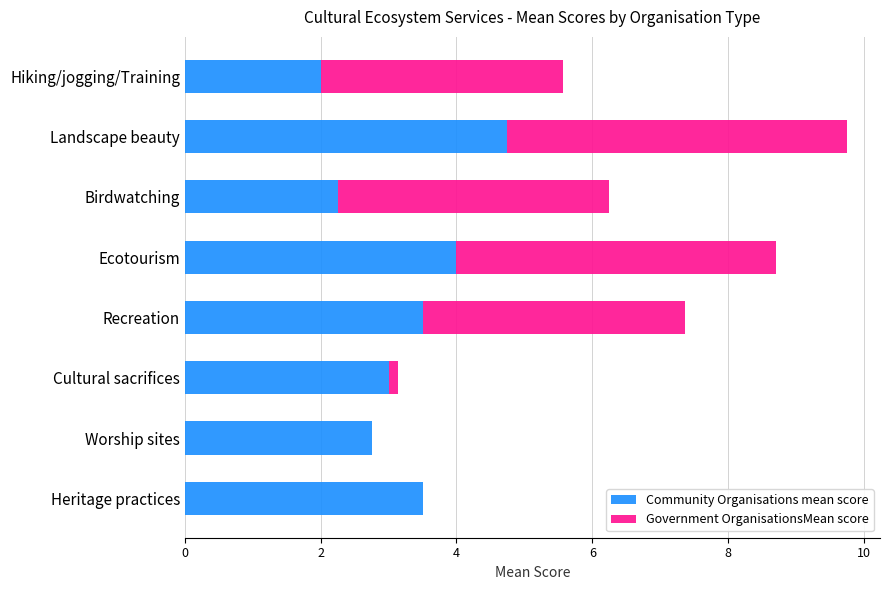

At which category is the sum across all series the highest?

Landscape beauty